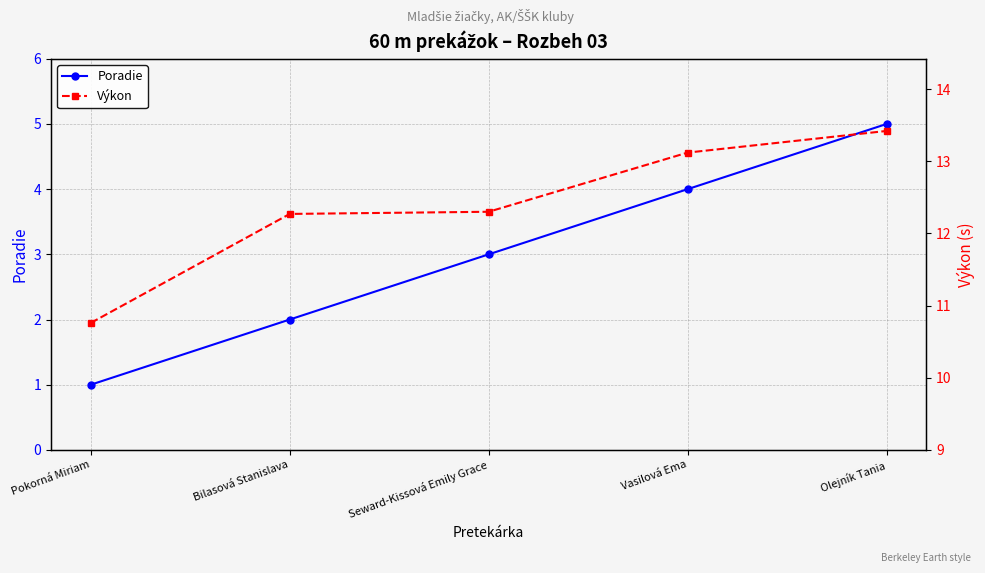

At how many categories does at least one series exceed 12?

4